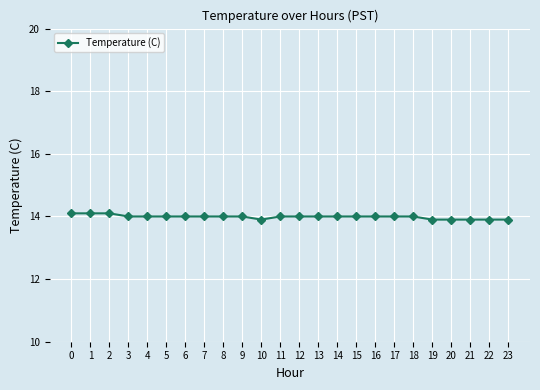

Reading left to right, transcribe all the data shown in this chart.

0=14.1	1=14.1	2=14.1	3=14.0	4=14.0	5=14.0	6=14.0	7=14.0	8=14.0	9=14.0	10=13.9	11=14.0	12=14.0	13=14.0	14=14.0	15=14.0	16=14.0	17=14.0	18=14.0	19=13.9	20=13.9	21=13.9	22=13.9	23=13.9